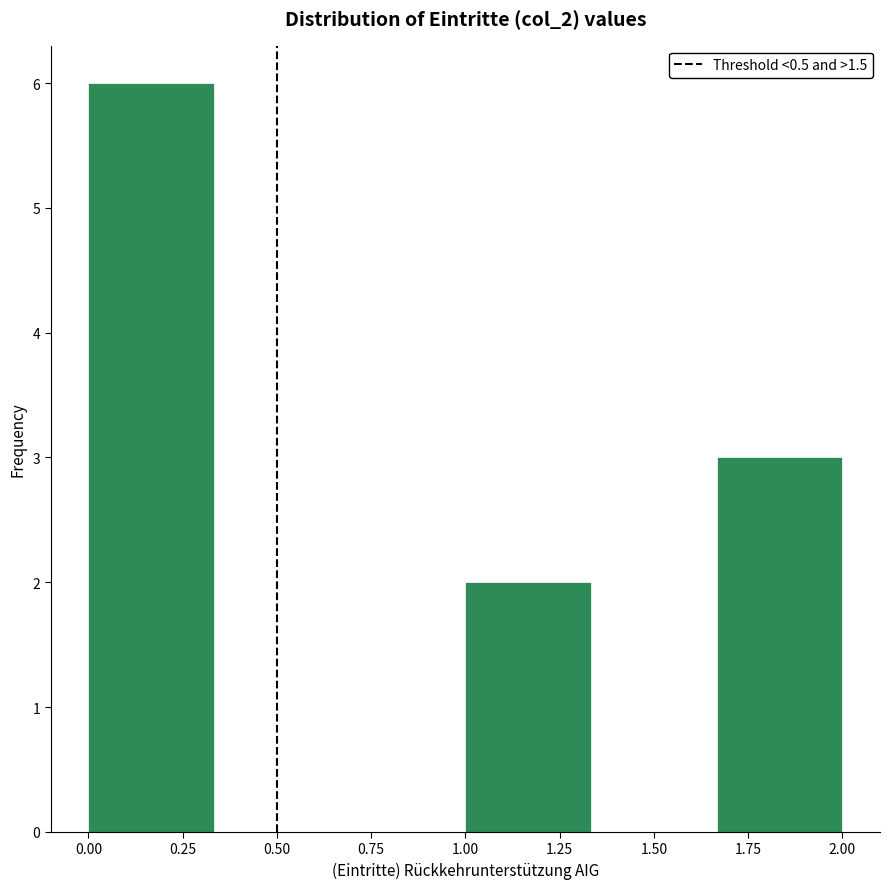

Over which range of the x-axis is the bar tallest?

0.00 to 0.35